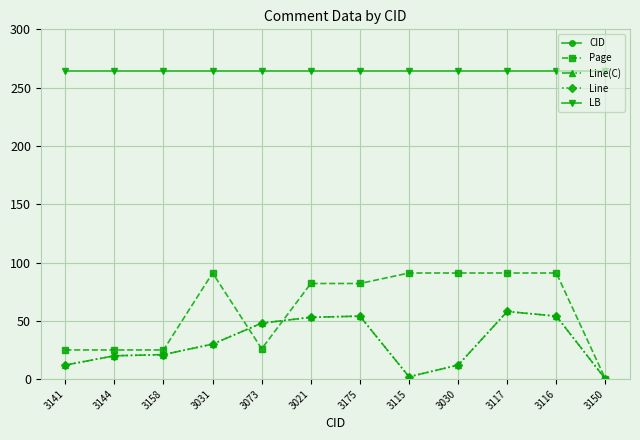

At 3158, list the series in order from smallest to largest.

Line(C), Line, Page, LB, CID